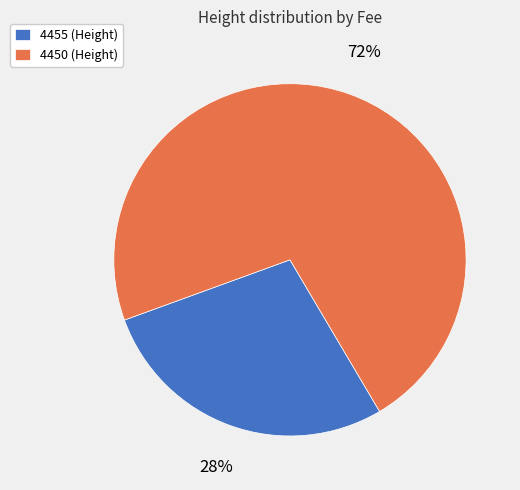

What is the ratio of the value at 4455 to the value at 4450?

0.4